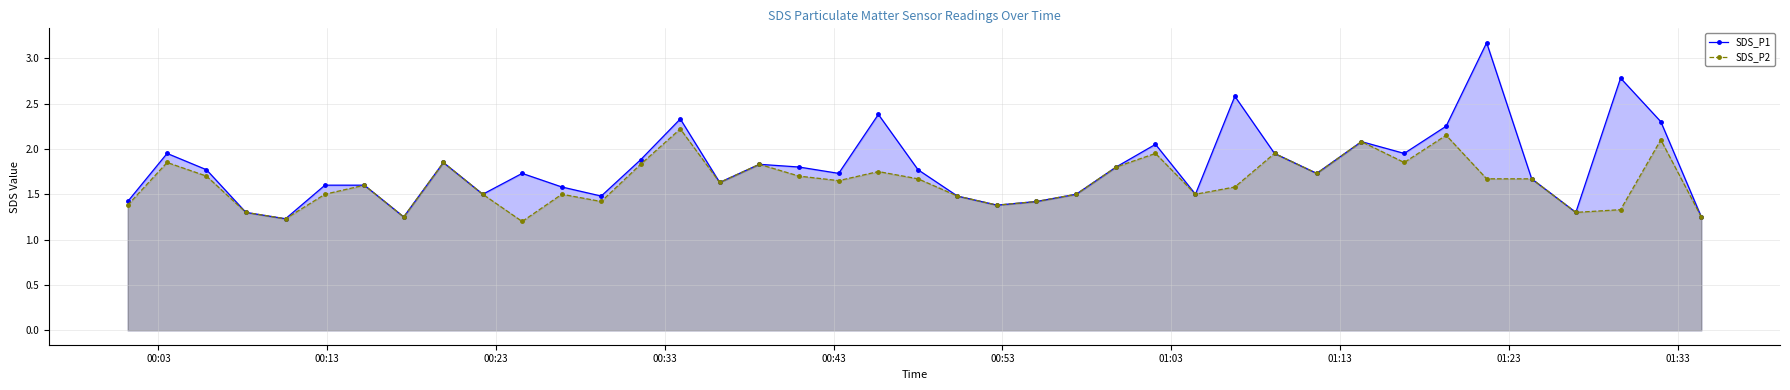

What is the sum of all SDS_P1 values?

71.8